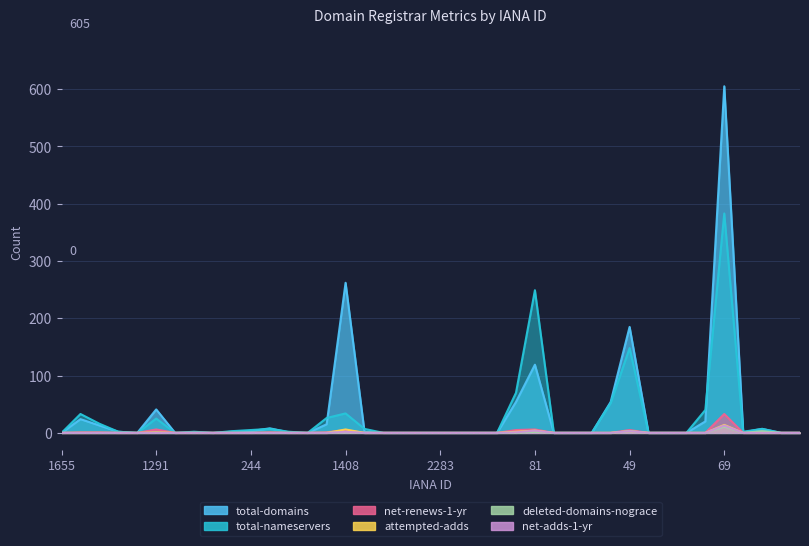

Reading left to right, transcribe all the data shown in this chart.

total-domains: 0	24	13	2	0	41	0	1	0	2	3	8	1	0	15	262	2	0	0	0	0	0	0	0	54	119	0	0	0	54	185	0	0	0	20	605	1	7	0	0
total-nameservers: 0	33	16	2	0	25	0	2	0	3	5	7	2	0	26	34	7	0	0	0	0	0	0	0	70	249	0	0	0	52	148	0	0	0	40	383	2	7	0	0
net-renews-1-yr: 0	1	1	0	0	6	0	0	0	0	0	1	0	0	1	5	0	0	0	0	0	0	0	0	5	6	0	0	0	0	5	0	0	0	0	33	0	0	0	0
attempted-adds: 0	0	0	0	0	1	0	0	0	0	0	0	0	0	0	6	0	0	0	0	0	0	0	0	2	4	0	0	0	0	3	0	0	0	0	14	0	0	0	0
deleted-domains-nograce: 0	0	0	0	0	0	0	0	0	0	0	0	0	0	0	1	0	0	0	0	0	0	0	0	0	2	0	0	0	0	3	0	0	0	0	11	0	3	0	0
net-adds-1-yr: 0	0	0	0	0	0	0	0	0	0	0	0	0	0	0	2	0	0	0	0	0	0	0	0	1	4	0	0	0	0	3	0	0	0	0	13	0	0	0	0